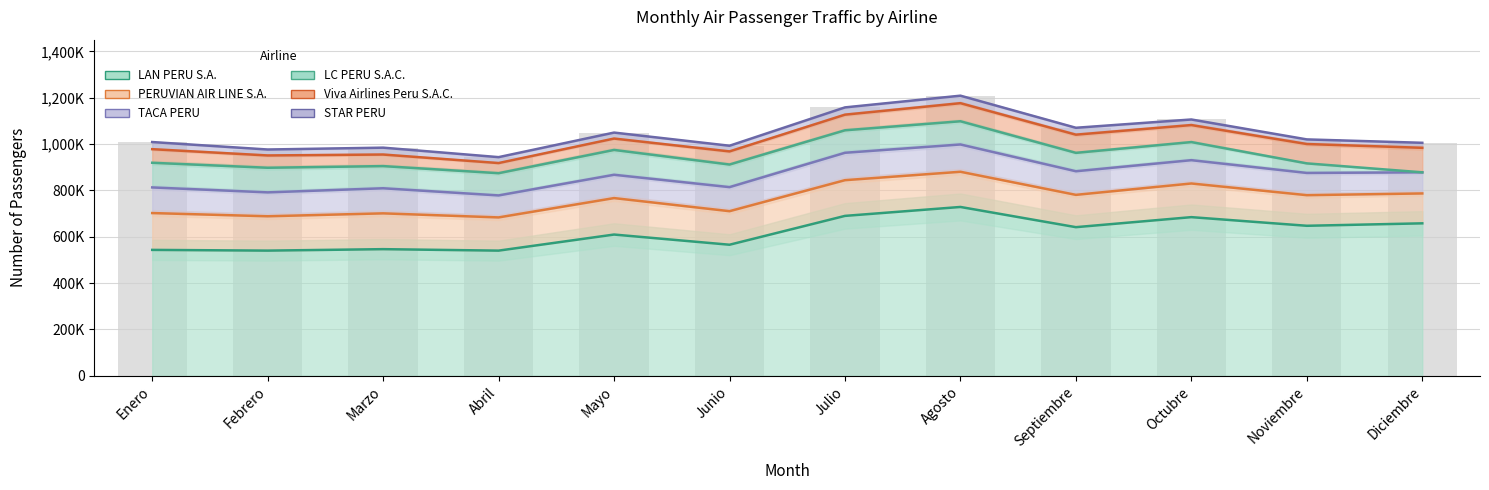

What is the average value of the STAR PERU series?

1043610